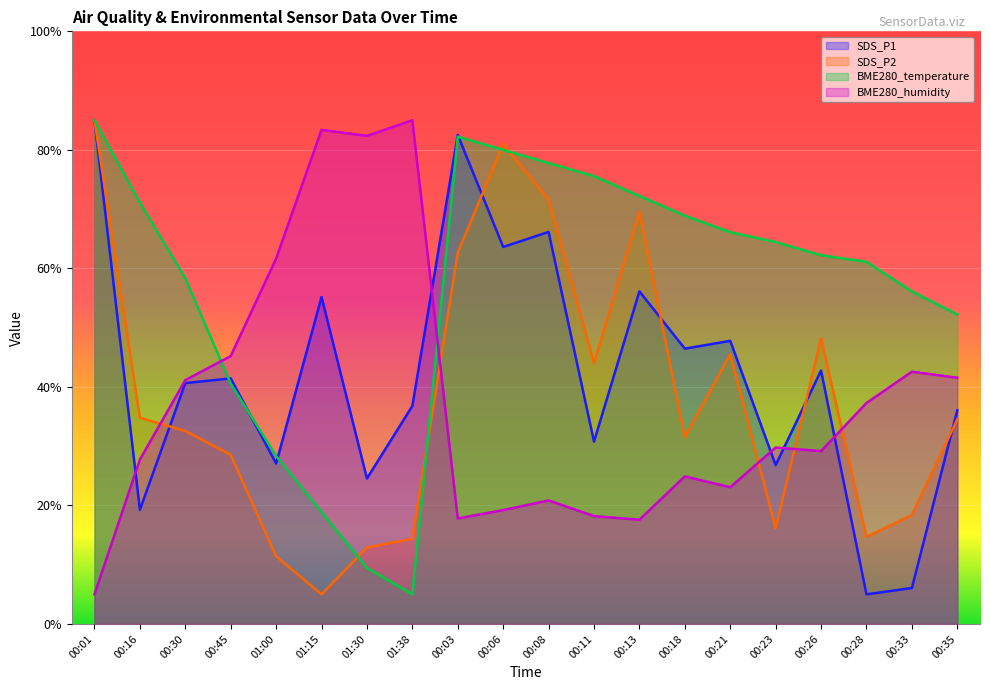

Which has a higher value, 00:45 or 01:15?

01:15